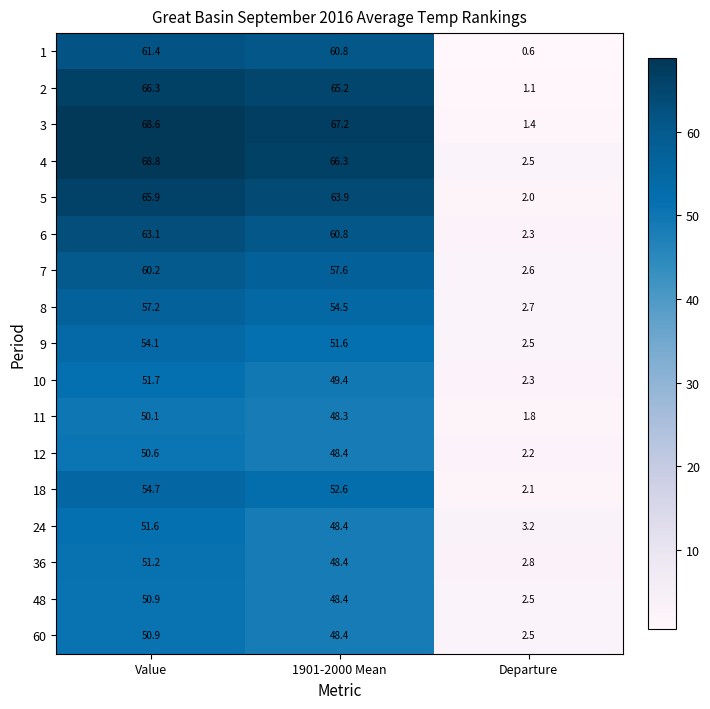

Which series has the largest range (max minus min)?

3